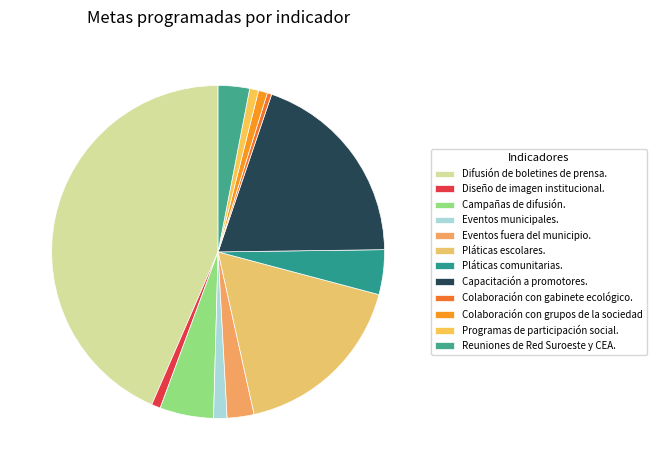

Does Programas de participación social. account for over 50% of the chart?

No